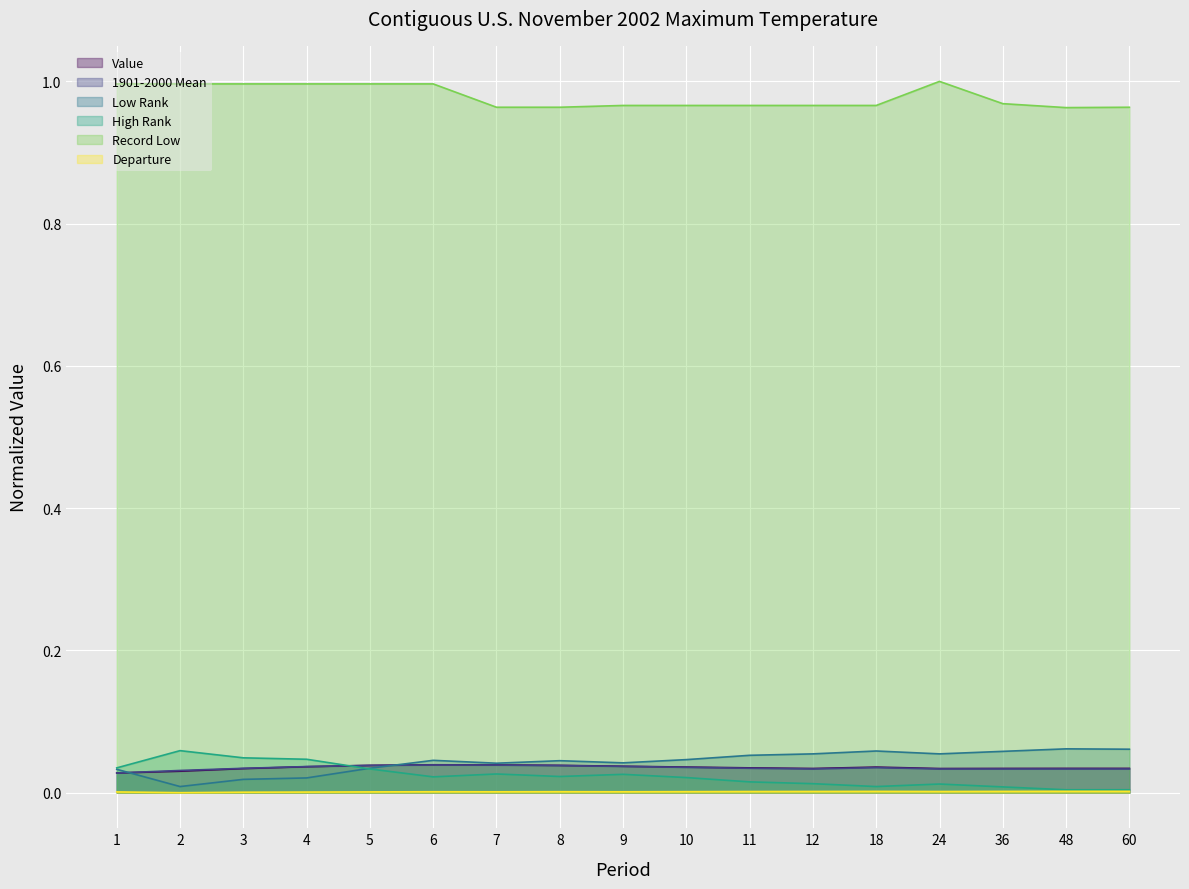

What is the value of the Record Low point at the 11th from the left?

1.0